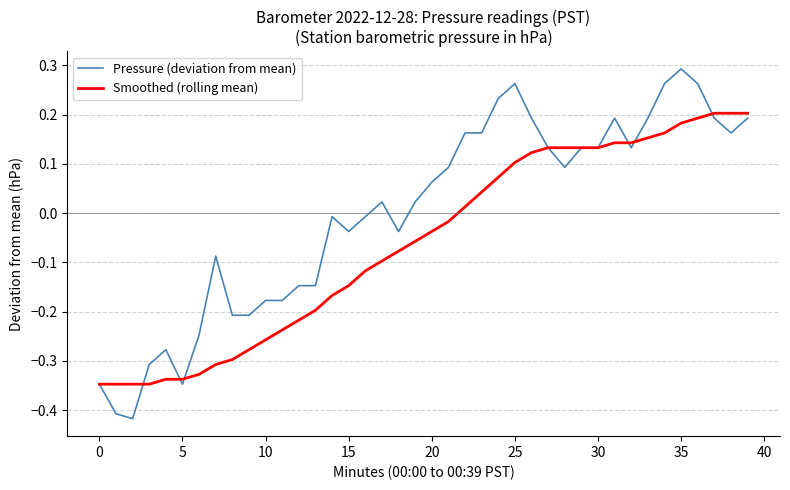

Which series has the widest spread of values?

Pressure (deviation from mean)